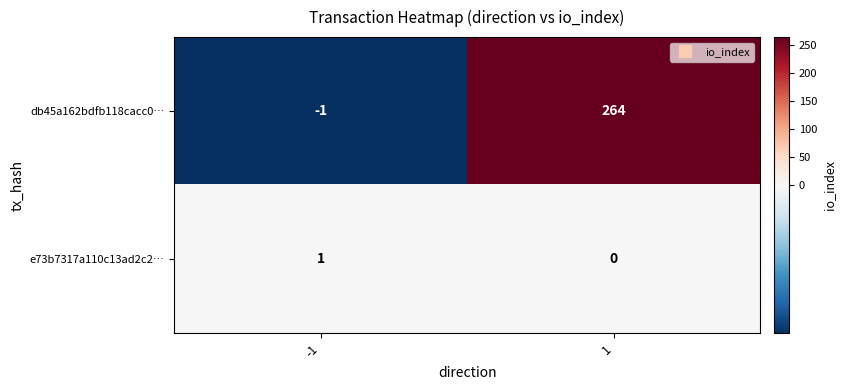

Reading left to right, list all the values displayed in this chart.

db45a162bdfb118cacc0…: -1	264
e73b7317a110c13ad2c2…: 1	0